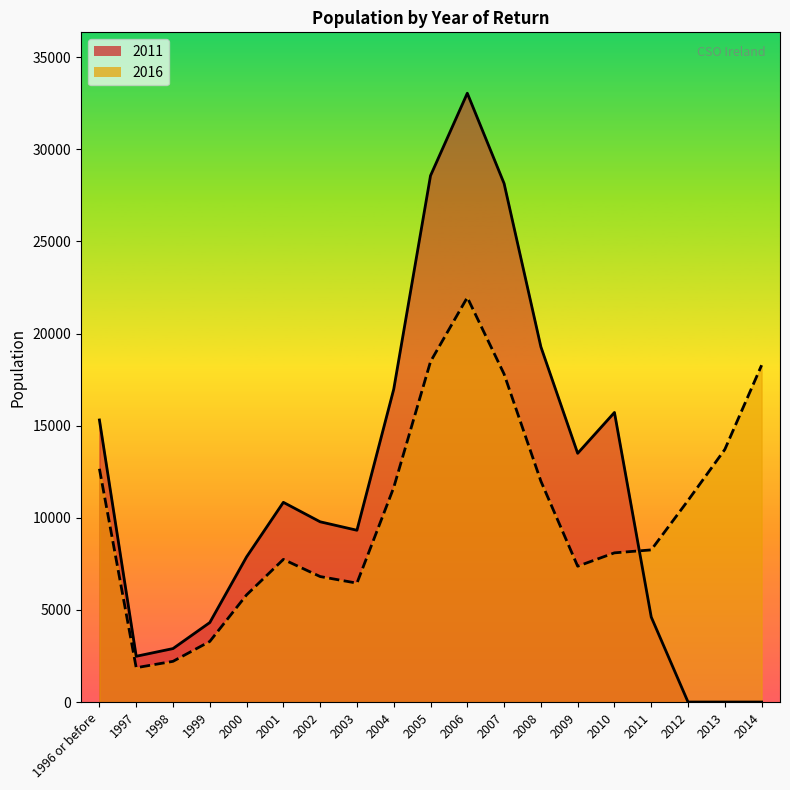

Does the chart display data point markers on the line(s)?

No